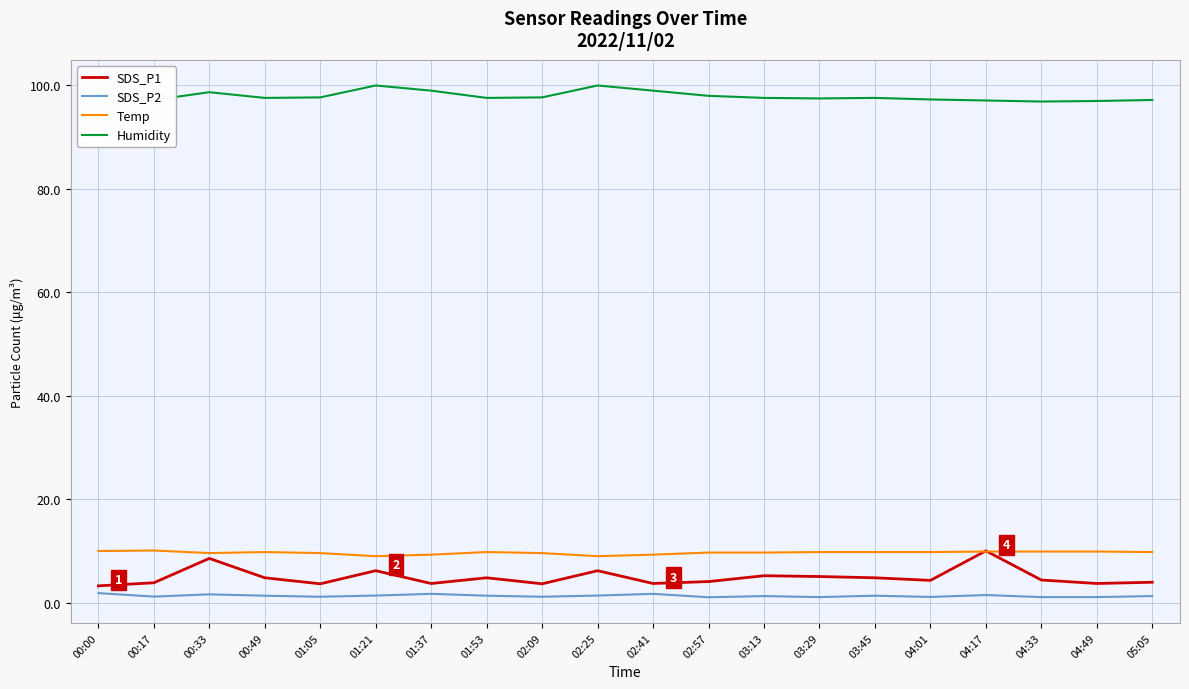

Which series has the largest total across all categories?

Humidity